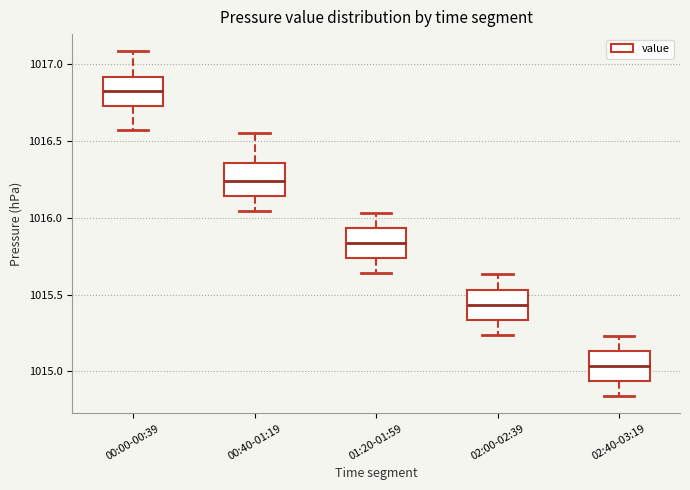

Which box has the highest median line?

00:00-00:39